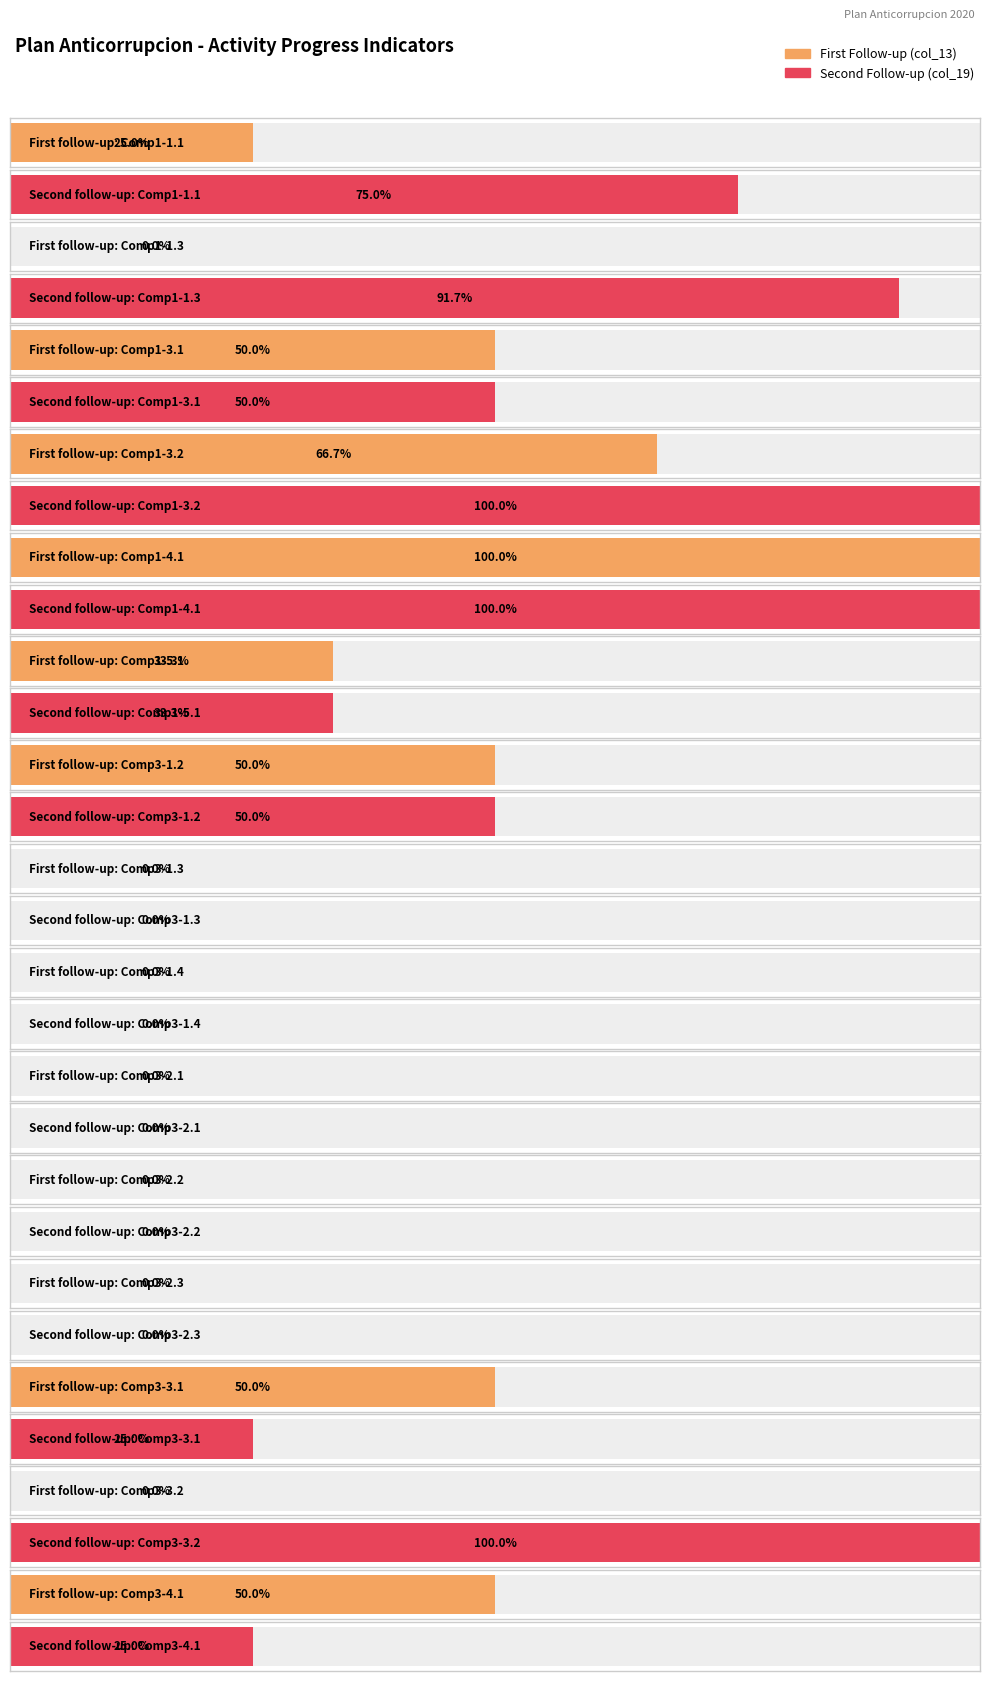

At which category is the sum across all series the highest?

4.1